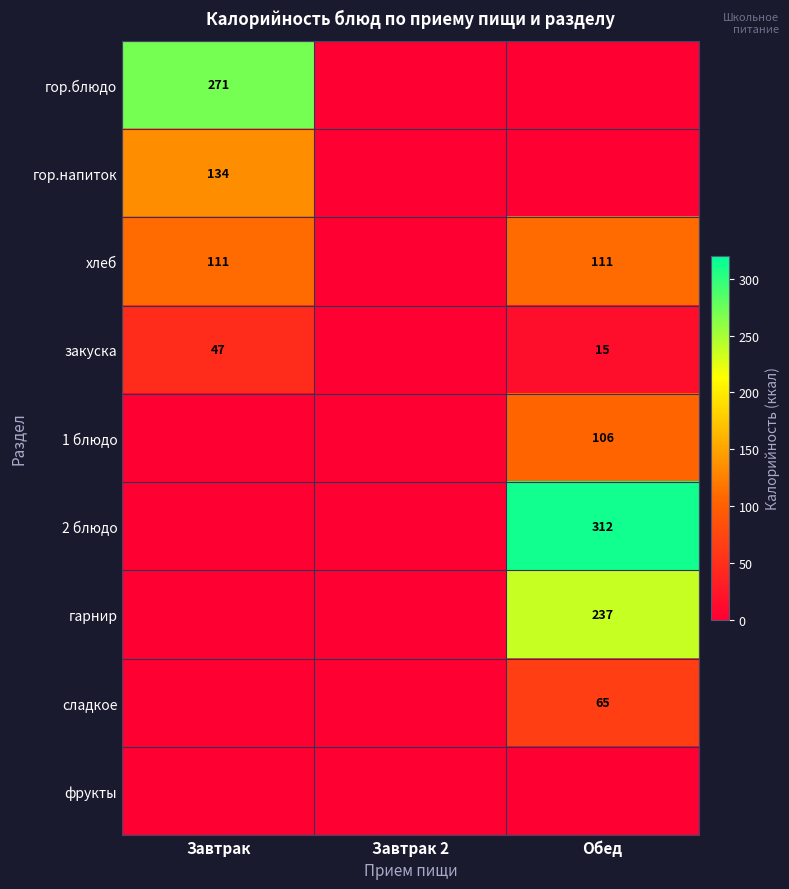

What is the minimum value shown in the chart?

15.0